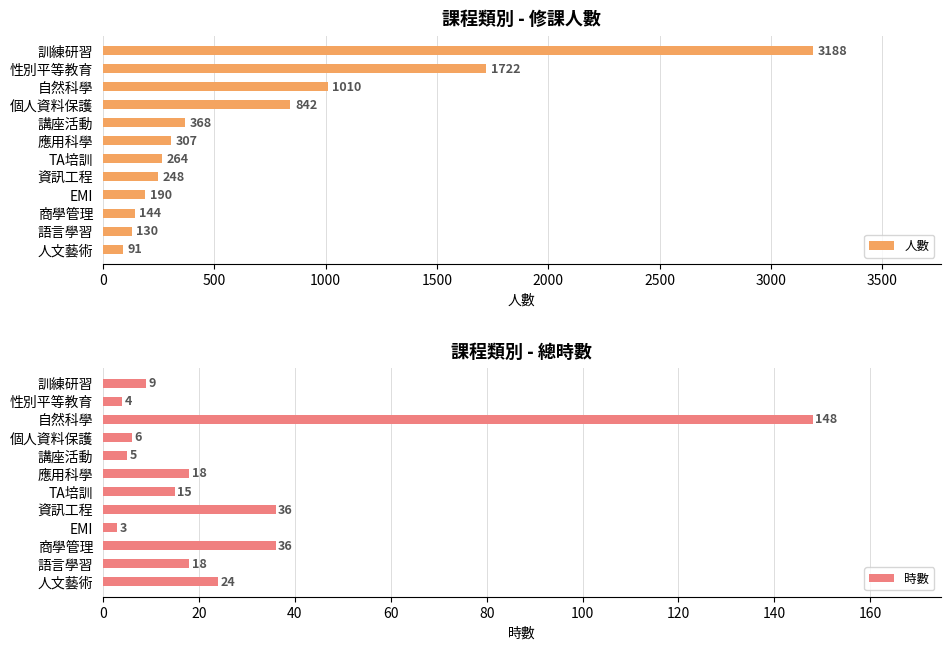

Rank the categories by 人數 value from lowest to highest.

人文藝術, 語言學習, 商學管理, EMI, 資訊工程, TA培訓, 應用科學, 講座活動, 個人資料保護, 自然科學, 性別平等教育, 訓練研習